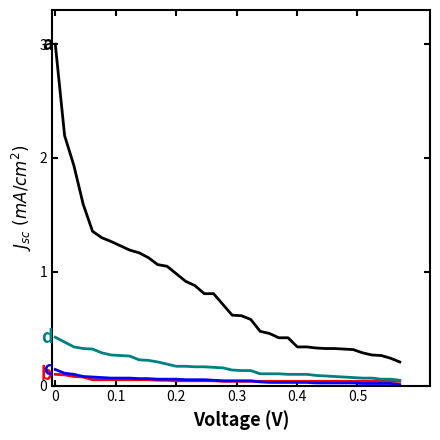

What is the maximum value shown in the chart?

3.0